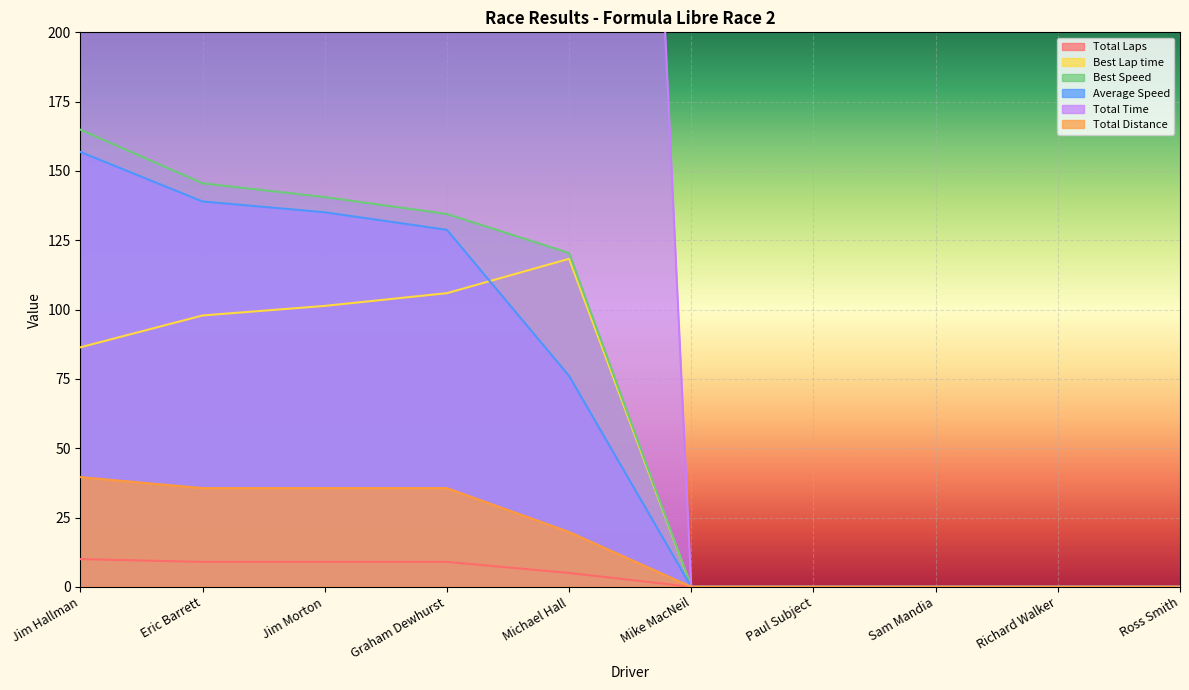

The value of Total Laps at Sam Mandia is -6.9. True or false?

False